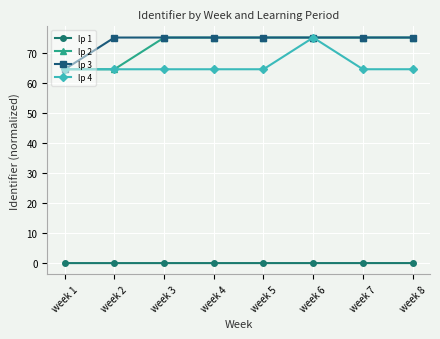

What is the difference between the maximum and minimum values in the lp 3 series?

10.6